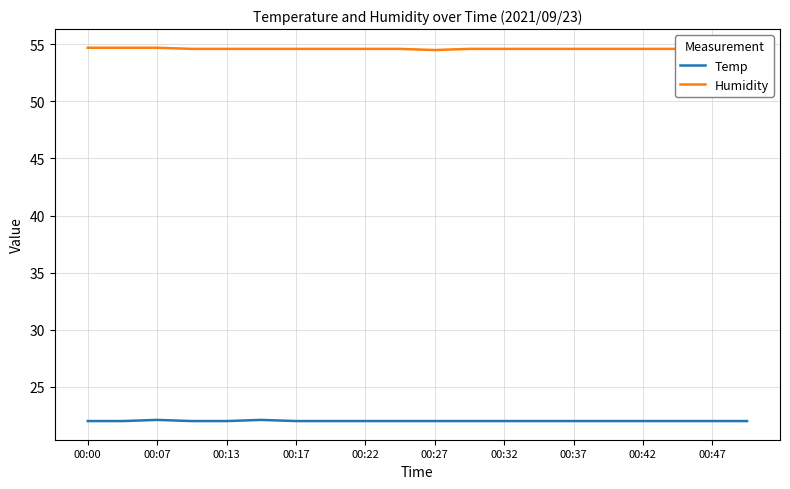

How many Humidity values are between 54 and 55?

20